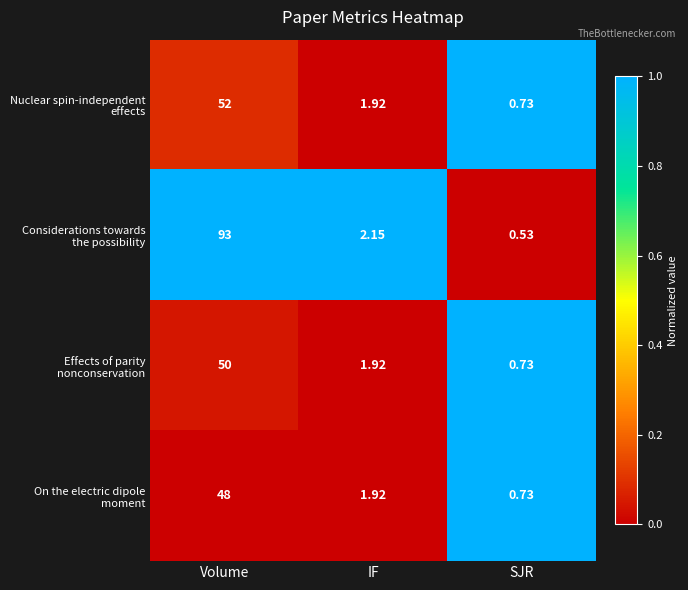

At which category is the sum across all series the highest?

Volume